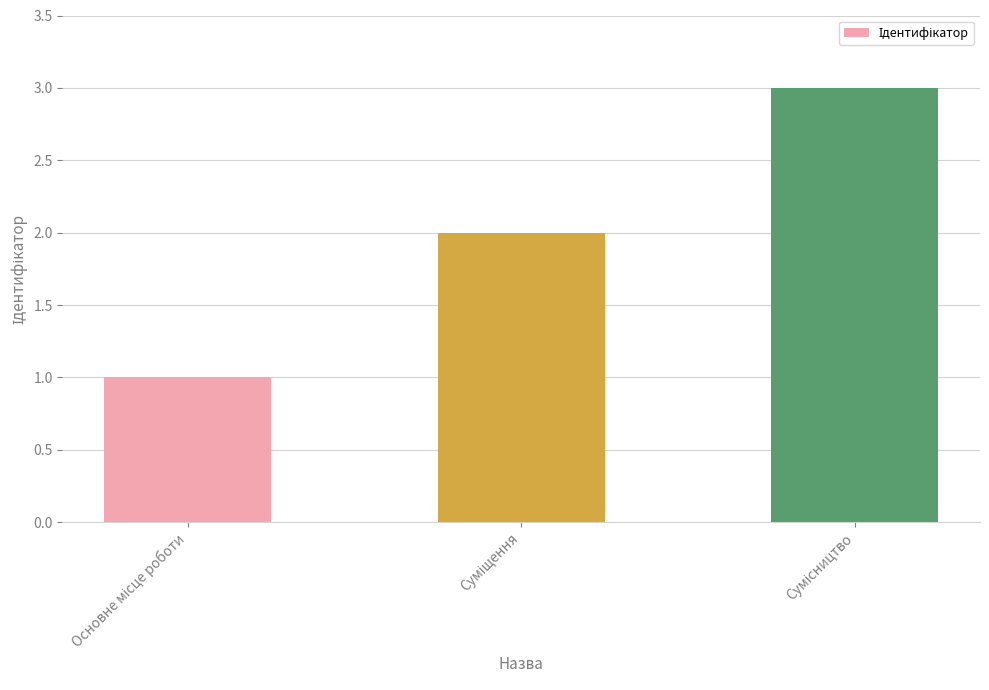

What is the sum of all values?

6